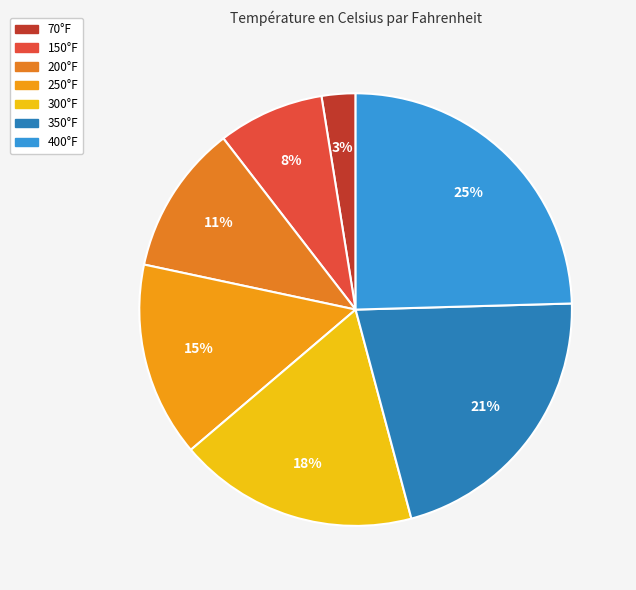

Which category has the biggest portion of the pie?

400°F